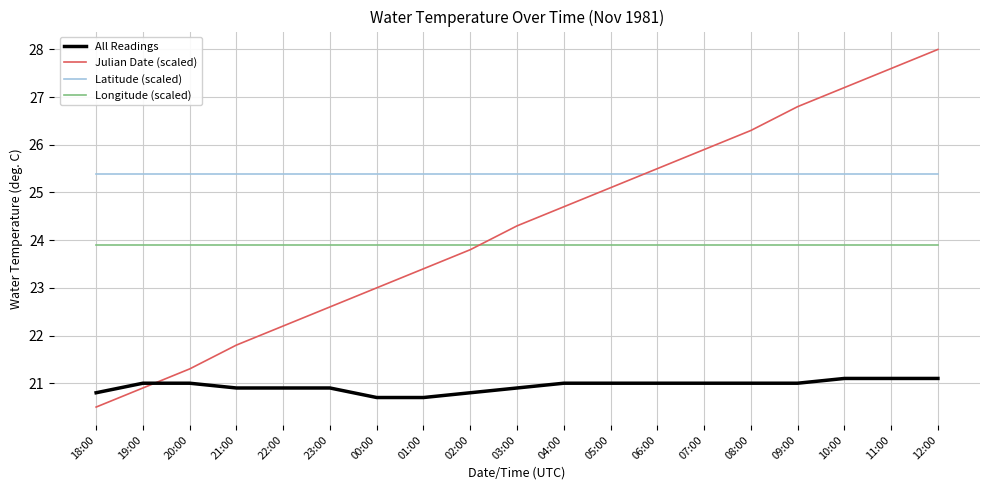

Is it true that Latitude (scaled) equals 43.7 at 07:00?

False